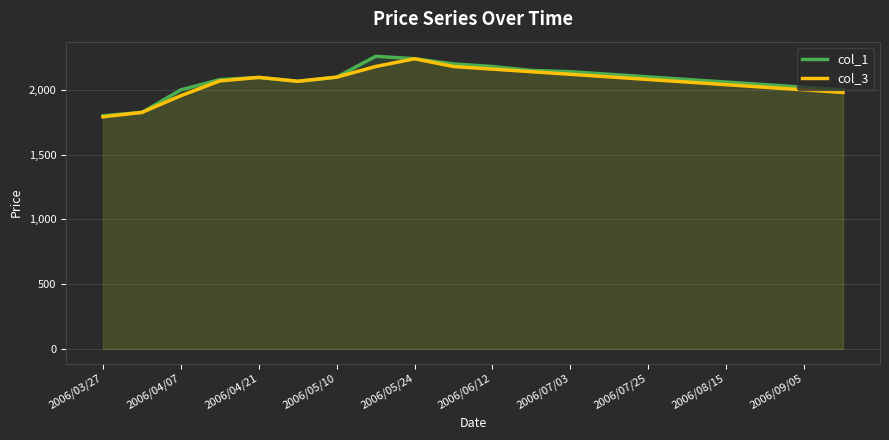

Which series has the widest spread of values?

col_1